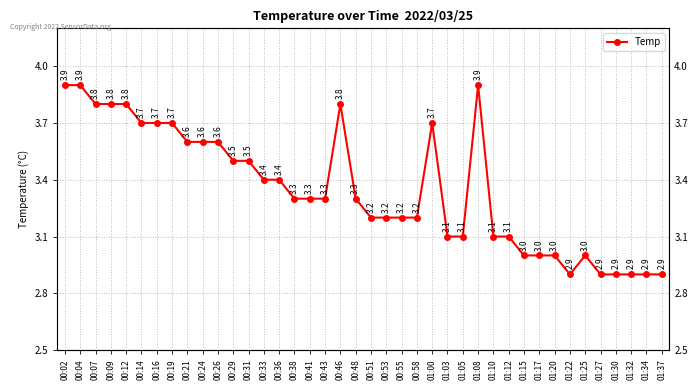

Approximately how many times larger is the value at 01:34 compared to 01:05?

0.9